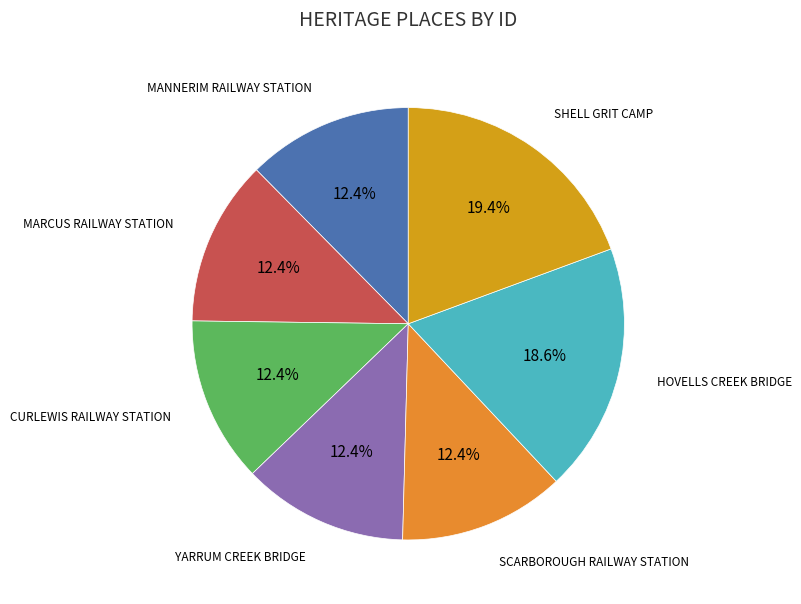

What is the ratio of the value at YARRUM CREEK BRIDGE to the value at CURLEWIS RAILWAY STATION?

1.0